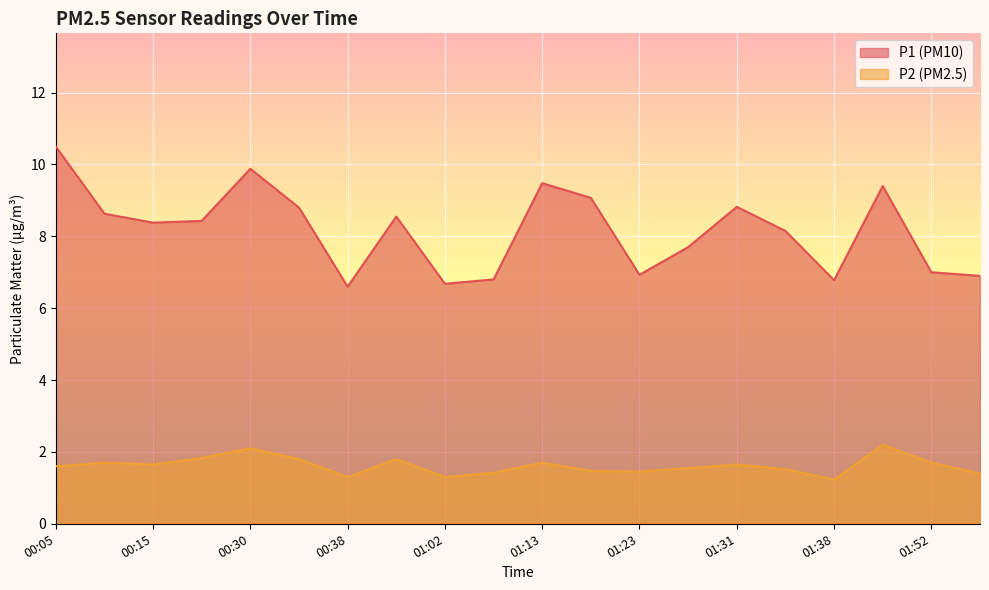

What is the sum of all P2 values?

32.4